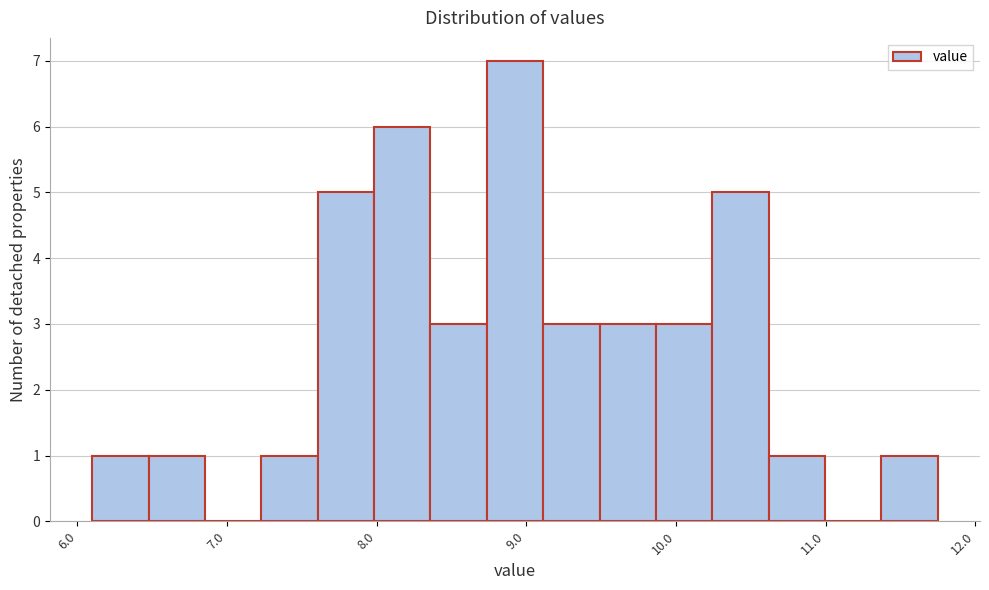

Around what value on the x-axis is the tallest bar? Give the approximate position of its centre, as read against the axis.

8.9